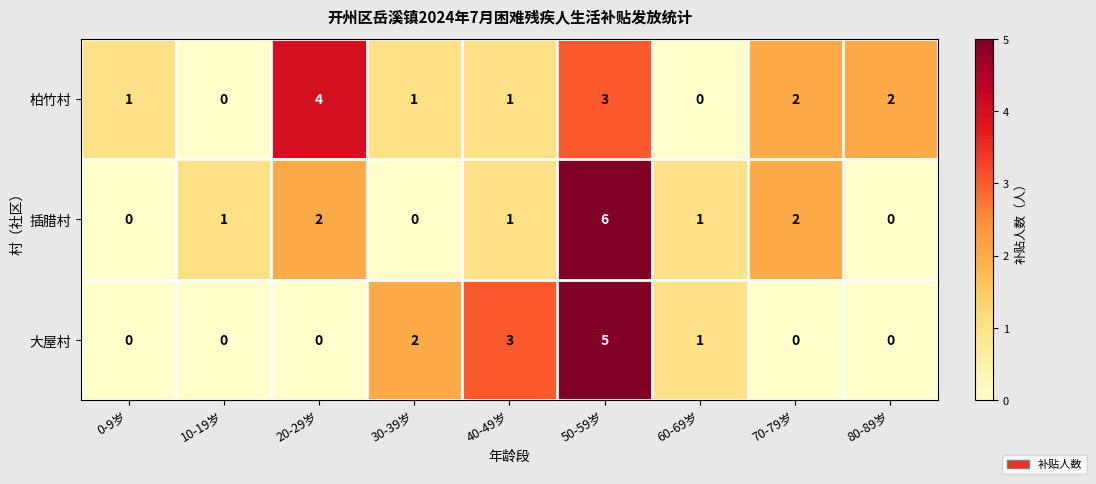

Which series has the largest range (max minus min)?

插腊村